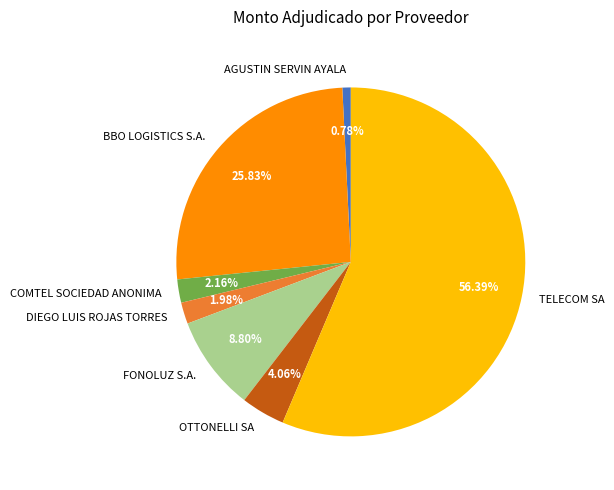

Does any single category account for the majority?

Yes